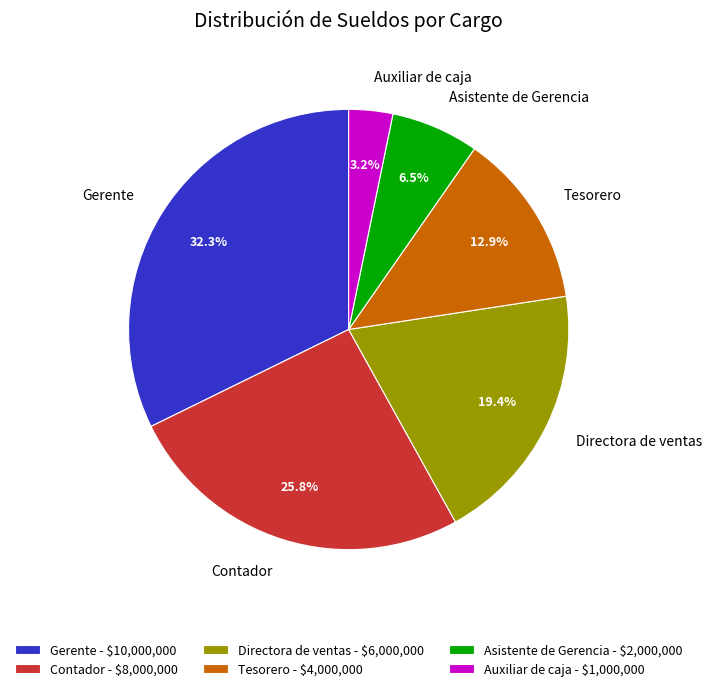

How many segments does this pie chart have?

6